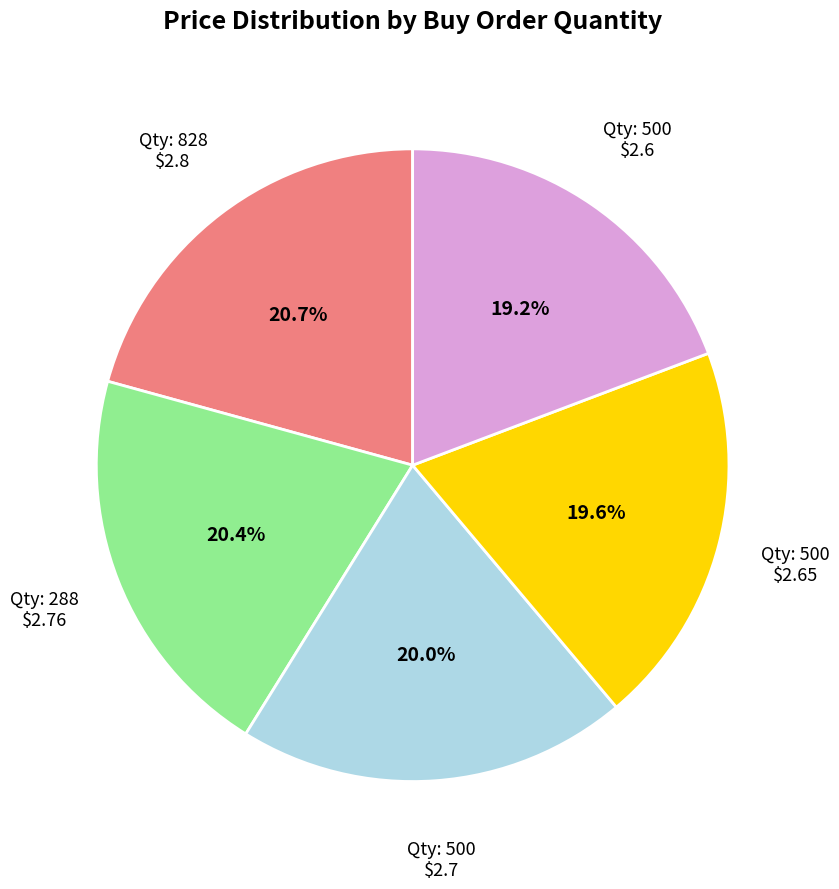

Does any single category account for the majority?

No